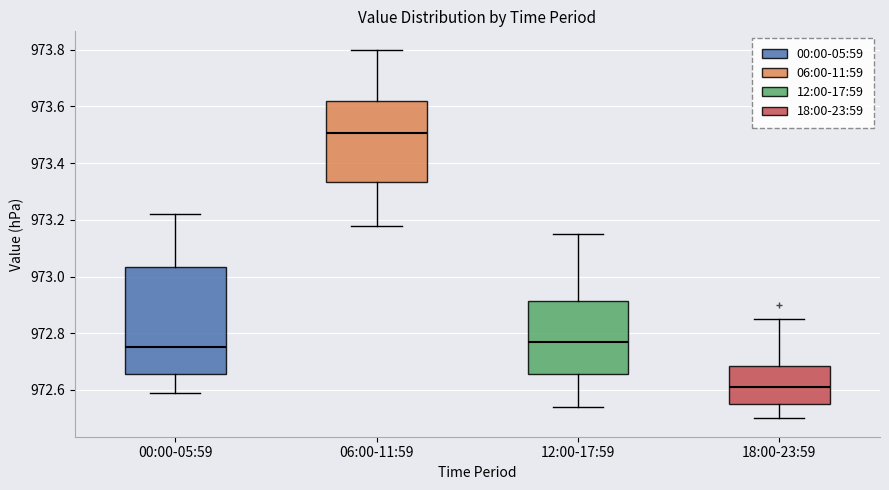

Reading left to right, read every box against the y-axis: the position of its median line, the range the box covers, and the ends of its whiskers. The values are not printed on the chart, so give them approximately, as read against the axis.

00:00-05:59: median 972.76, box 972.66 to 973.04, whiskers 972.60 to 973.22
06:00-11:59: median 973.50, box 973.34 to 973.62, whiskers 973.18 to 973.80
12:00-17:59: median 972.78, box 972.66 to 972.92, whiskers 972.54 to 973.16
18:00-23:59: median 972.62, box 972.56 to 972.68, whiskers 972.50 to 972.86